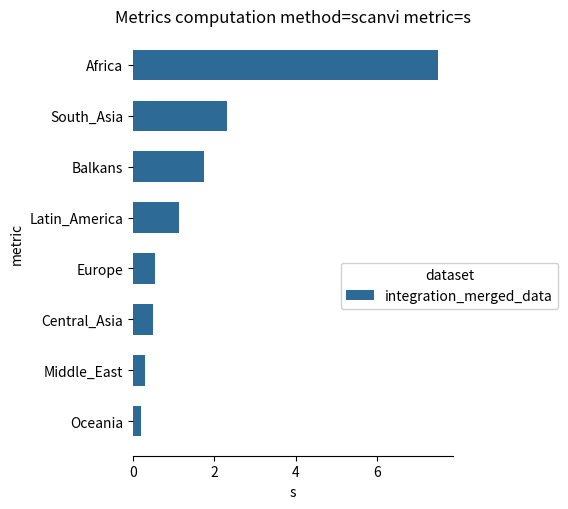

What is the greatest value displayed?

7.5